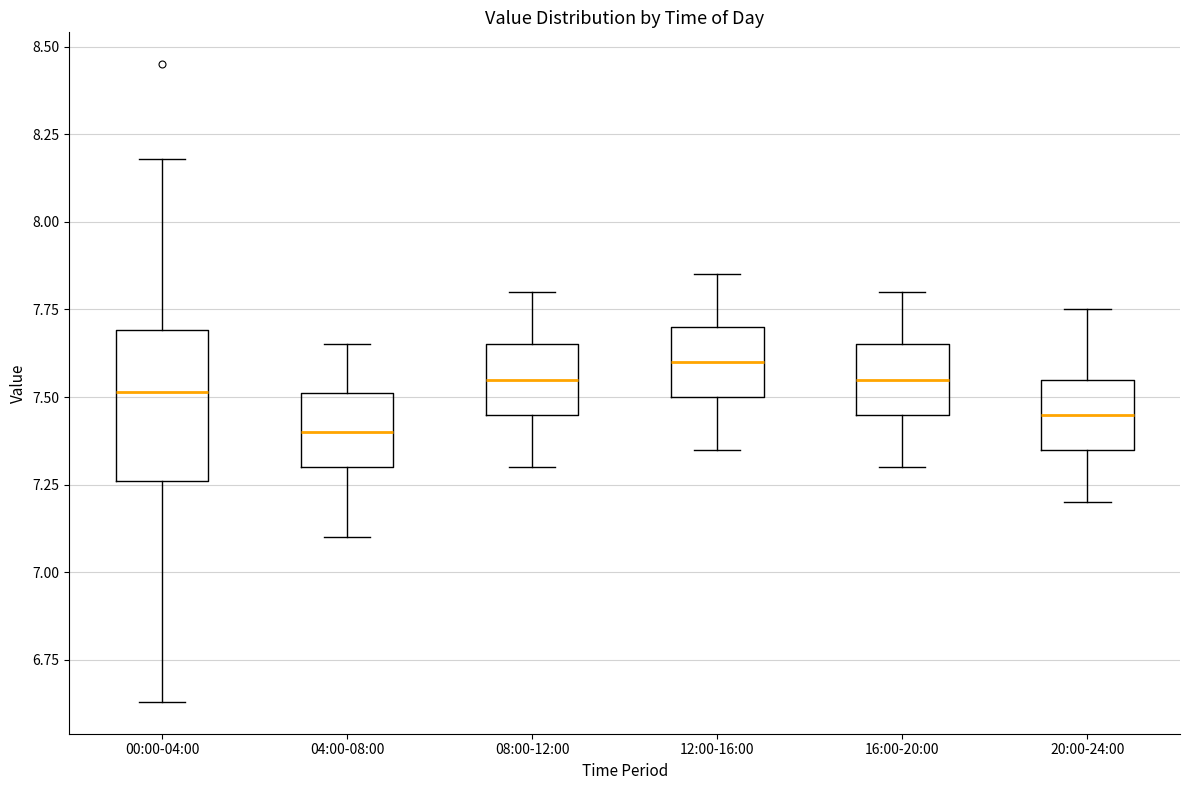

Reading left to right, transcribe this box plot: for each box, give where its median line is, the range the box spans, and where its two whiskers end, as read against the y-axis. The values are not printed on the chart, so give them approximately, as read against the axis.

00:00-04:00: median 7.50, box 7.25 to 7.70, whiskers 6.65 to 8.20
04:00-08:00: median 7.40, box 7.30 to 7.50, whiskers 7.10 to 7.65
08:00-12:00: median 7.55, box 7.45 to 7.65, whiskers 7.30 to 7.80
12:00-16:00: median 7.60, box 7.50 to 7.70, whiskers 7.35 to 7.85
16:00-20:00: median 7.55, box 7.45 to 7.65, whiskers 7.30 to 7.80
20:00-24:00: median 7.45, box 7.35 to 7.55, whiskers 7.20 to 7.75